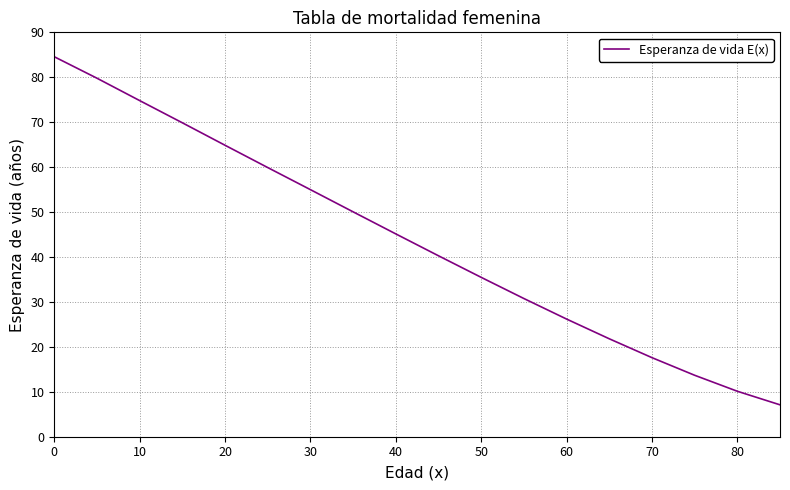

What is the difference between the maximum and minimum values?

77.5